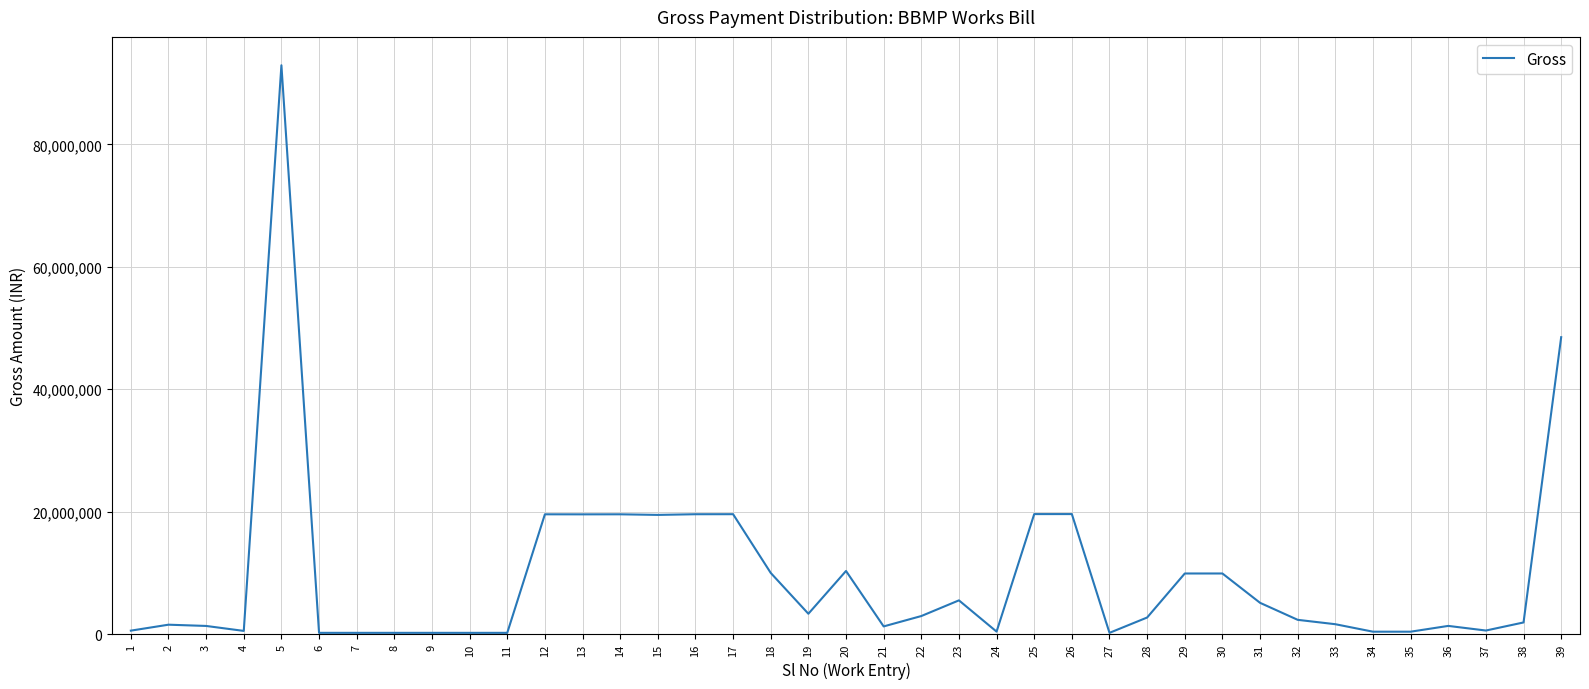

What is the approximate value at 27?

189000